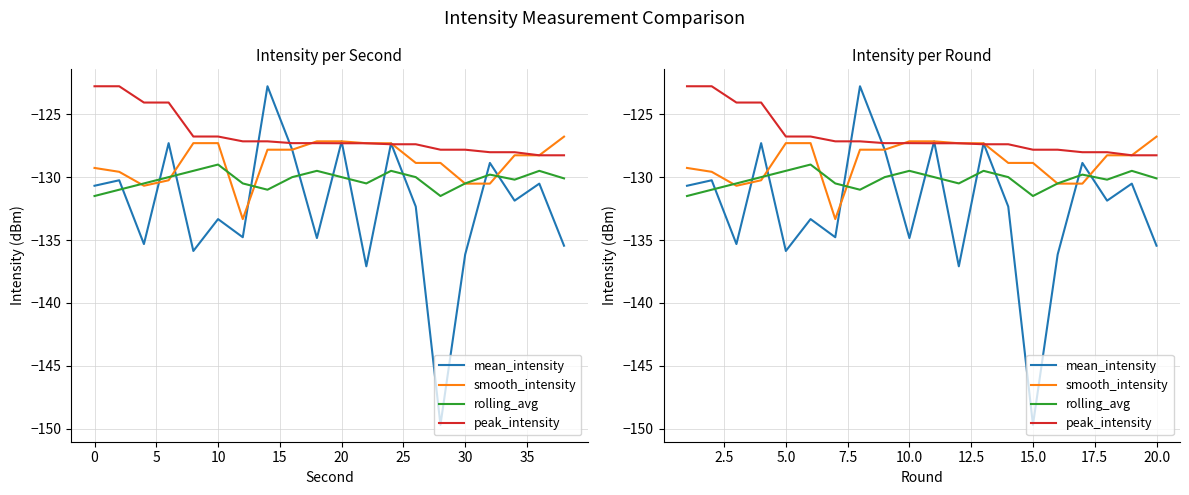

How many values in the mean_intensity series exceed -131?

9